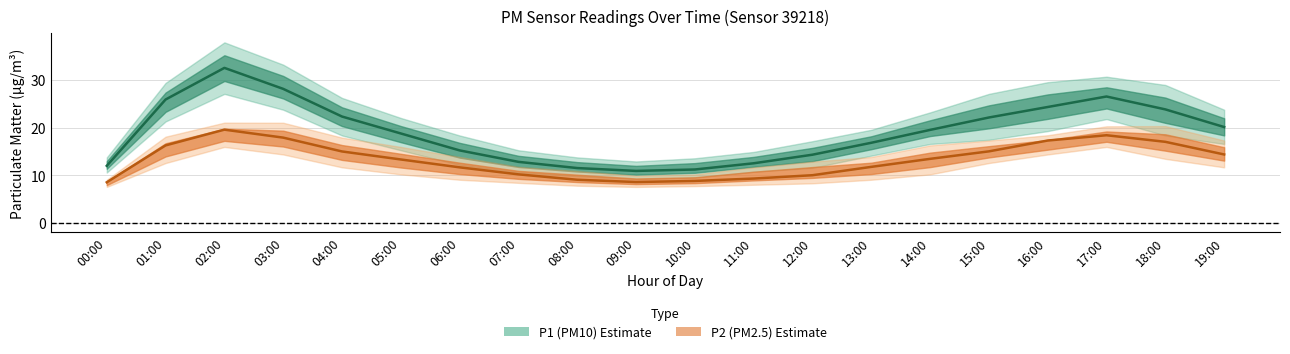

What is the difference between the P1 (PM10) median values at 16:00 and 15:00?

2.2